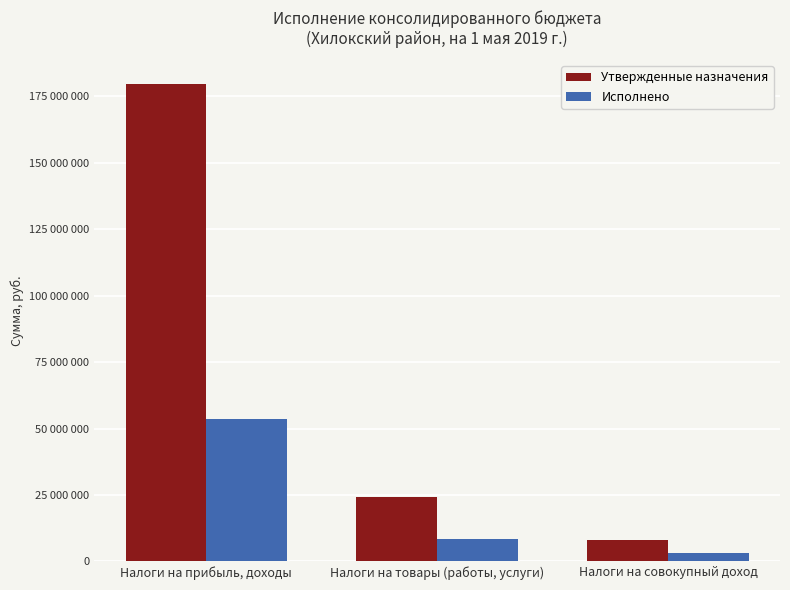

Is the value of Утвержденные назначения at Налоги на товары (работы, услуги) greater than the value of Исполнено at Налоги на совокупный доход?

Yes